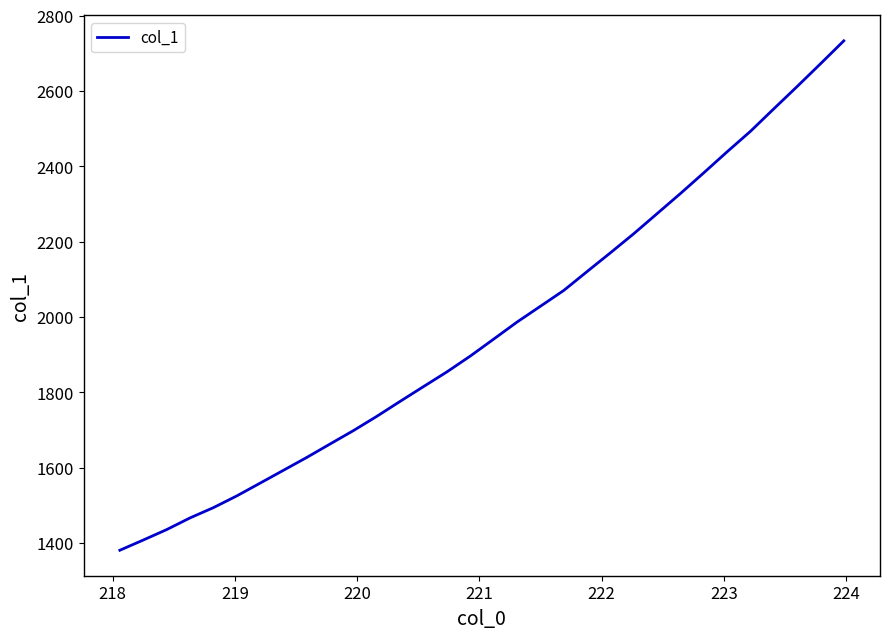

What is the minimum value shown in the chart?

1380.8